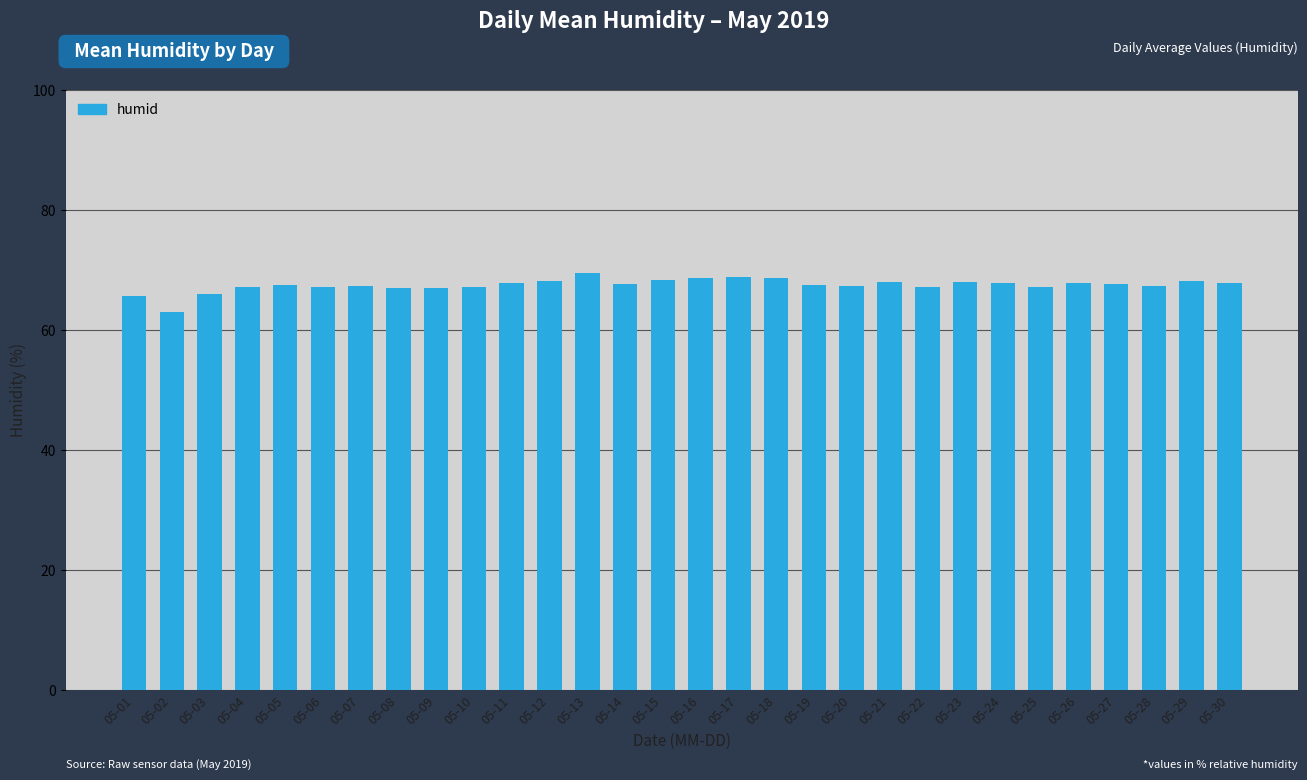

What is the ratio of the value at 05-09 to the value at 05-14?

1.0